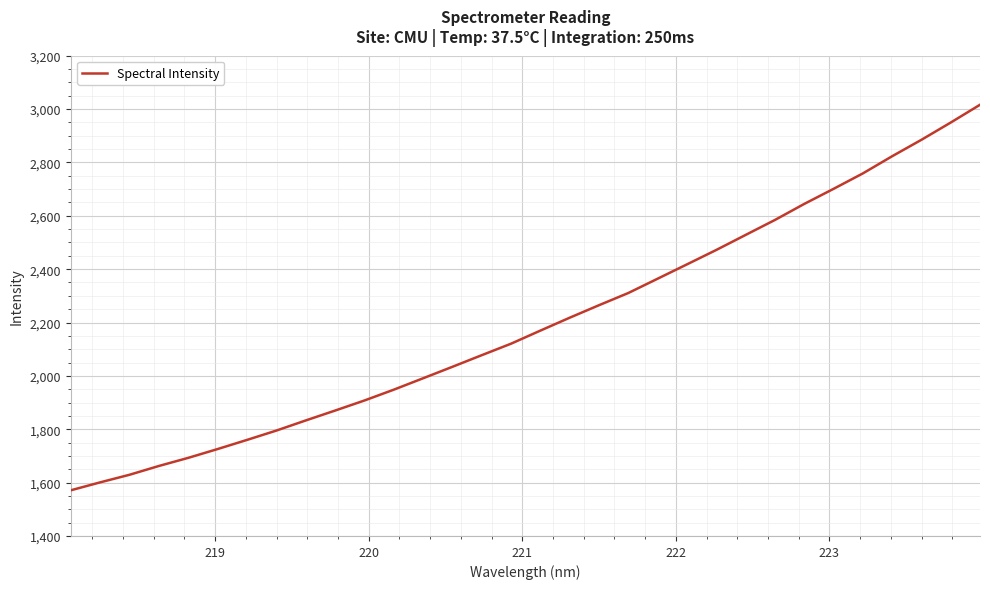

What is the smallest value displayed?

1571.2